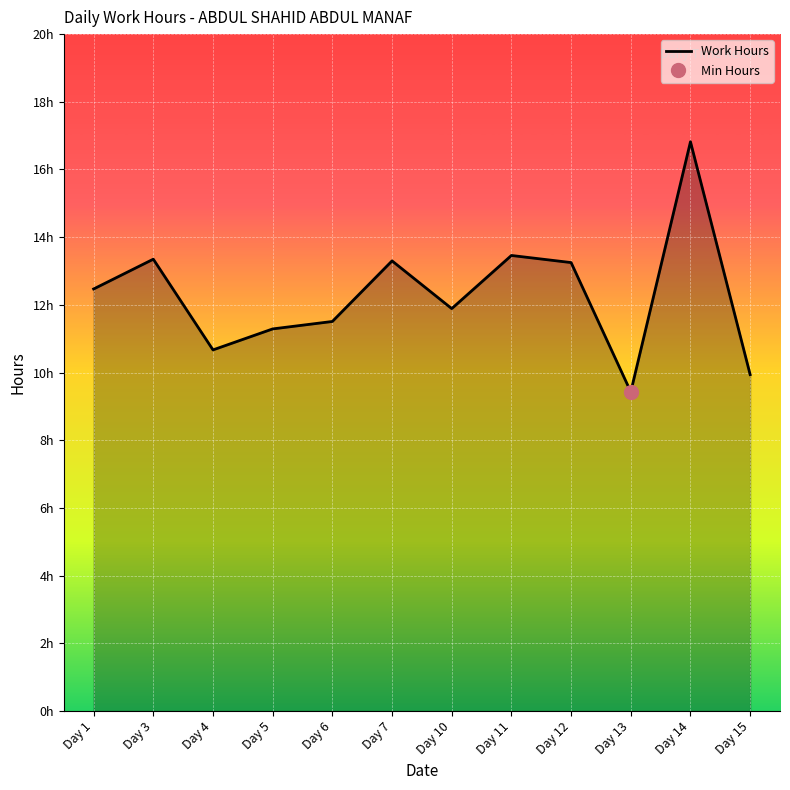

What is the value of the 7th point from the left?

11.9